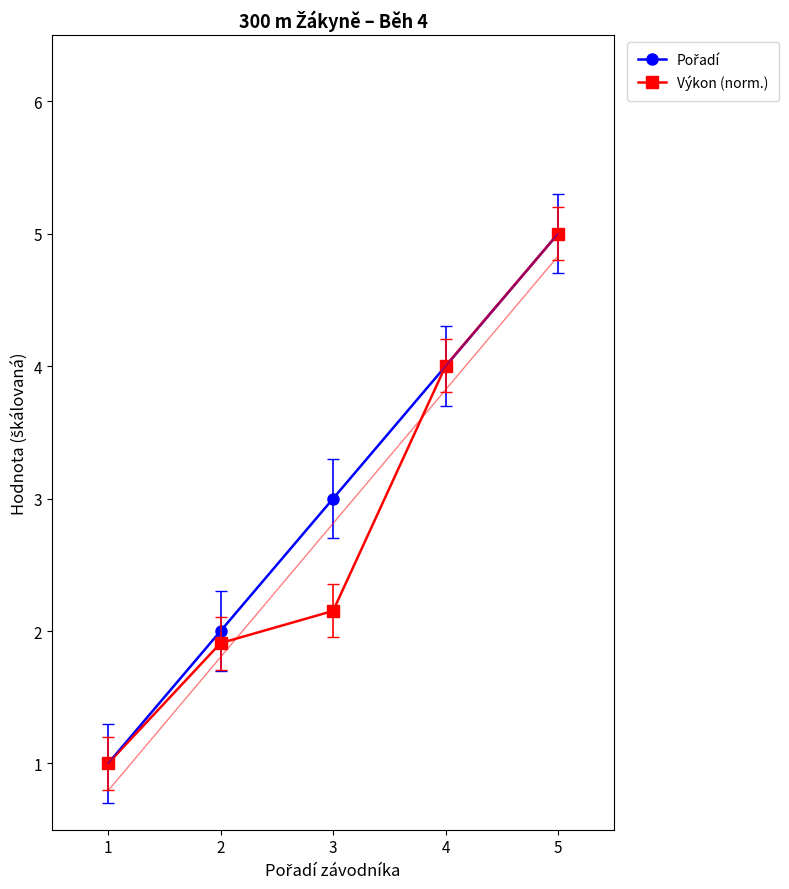

What is the maximum value shown in the chart?

5.0